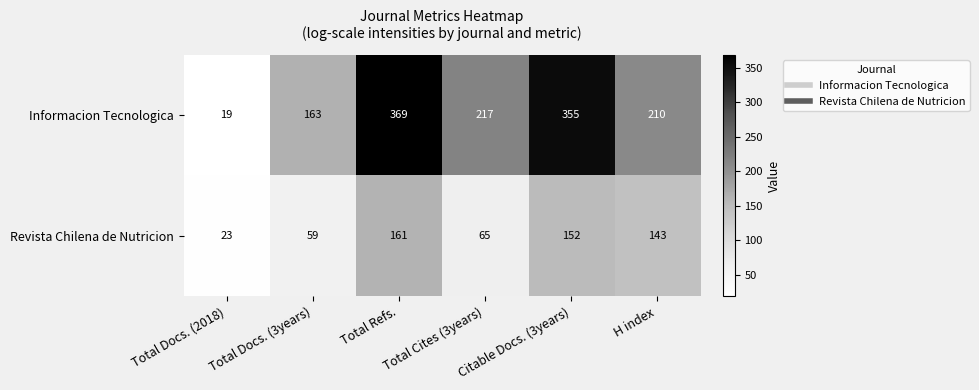

What is the approximate value of Informacion Tecnologica at Total Docs. (3years)?

163